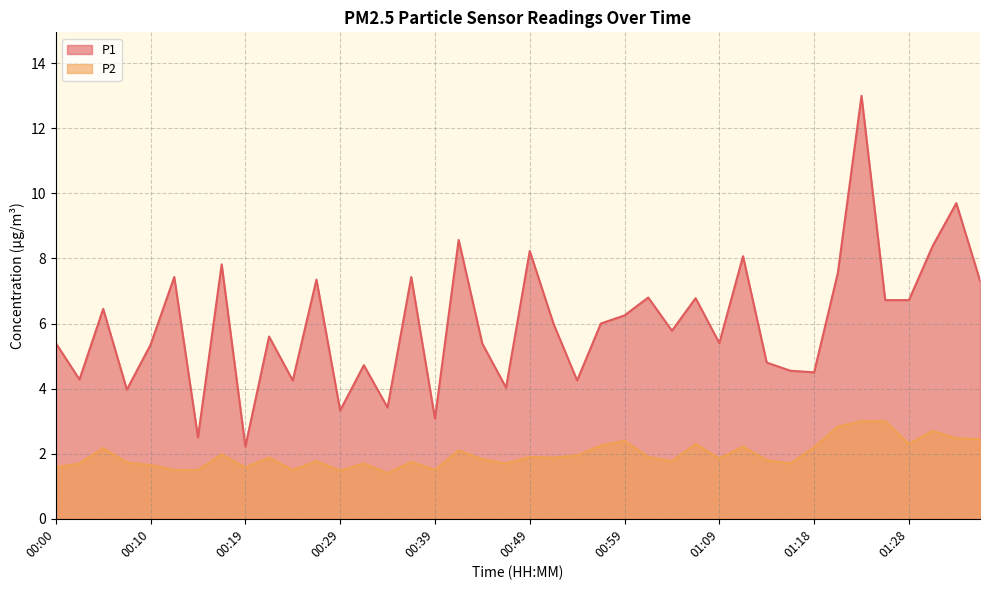

What is the average value of the P2 series?

2.0